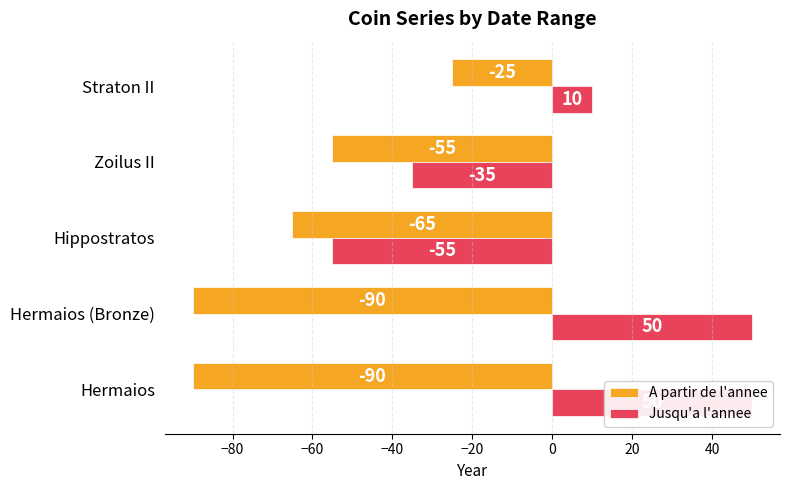

How many data points in A partir de l'annee are less than -65?

2